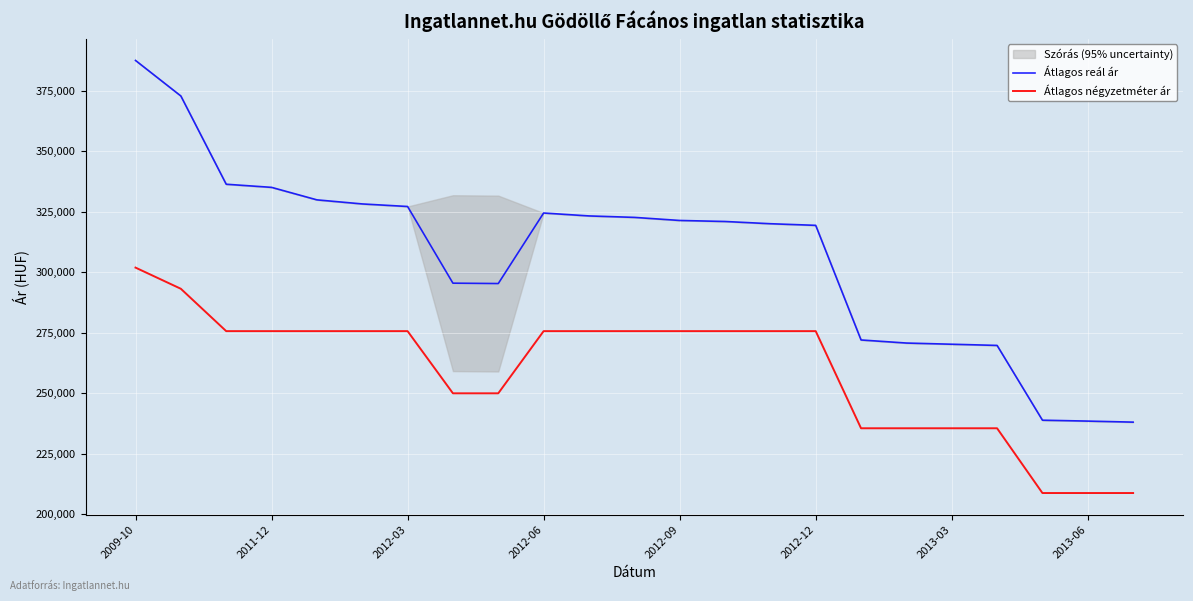

How many Átlagos négyzetméter ár values are between 235433 and 275590?

18